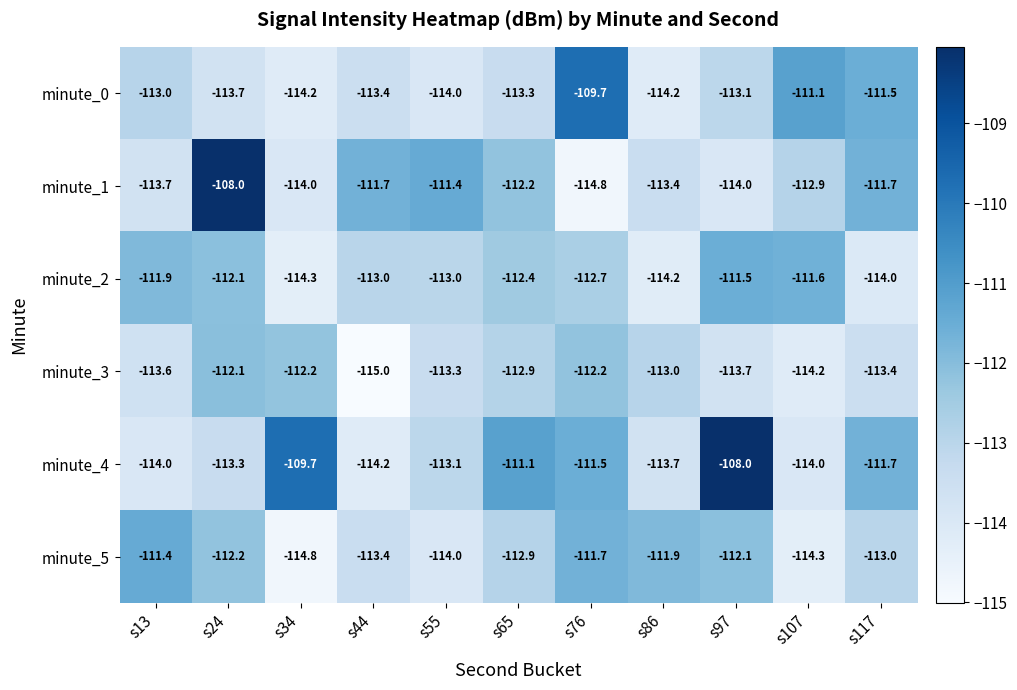

The value of minute_3 at s65 is -112.9. True or false?

True